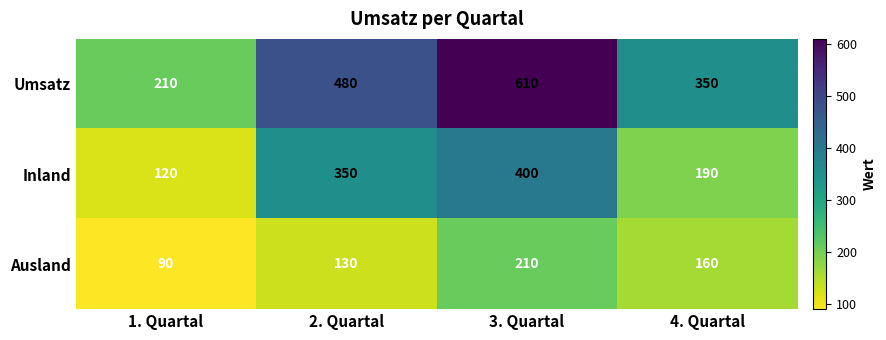

Which label corresponds to the smallest value in the chart?

1. Quartal